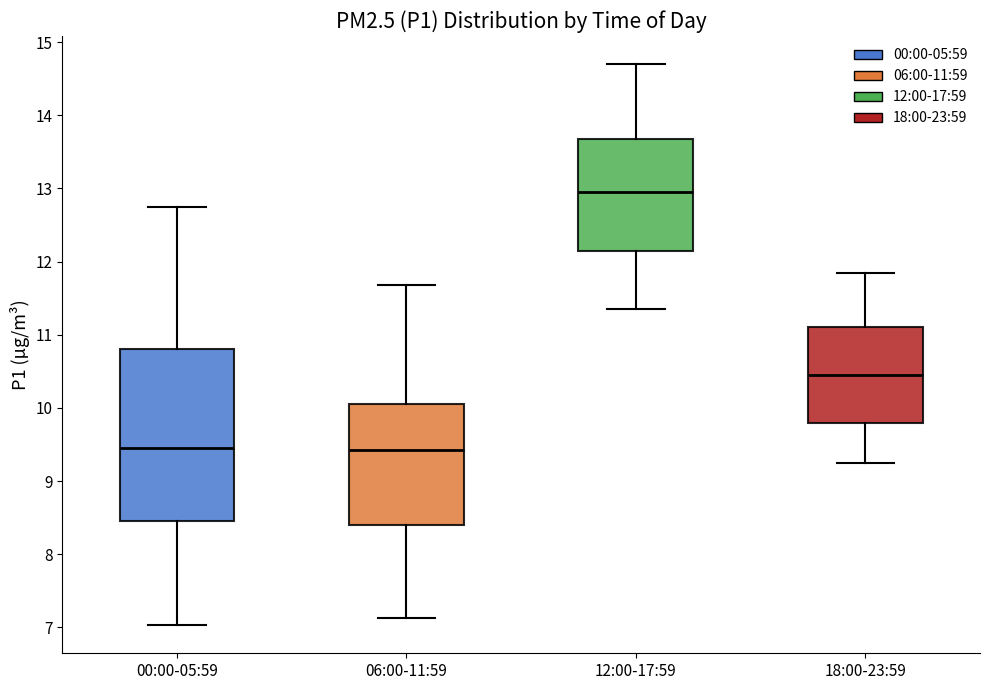

Reading left to right, transcribe this box plot: for each box, give where its median line is, the range the box spans, and where its two whiskers end, as read against the y-axis. The values are not printed on the chart, so give them approximately, as read against the axis.

00:00-05:59: median 9.5, box 8.5 to 10.8, whiskers 7.0 to 12.8
06:00-11:59: median 9.4, box 8.4 to 10.1, whiskers 7.1 to 11.7
12:00-17:59: median 13.0, box 12.2 to 13.7, whiskers 11.4 to 14.7
18:00-23:59: median 10.5, box 9.8 to 11.1, whiskers 9.3 to 11.9